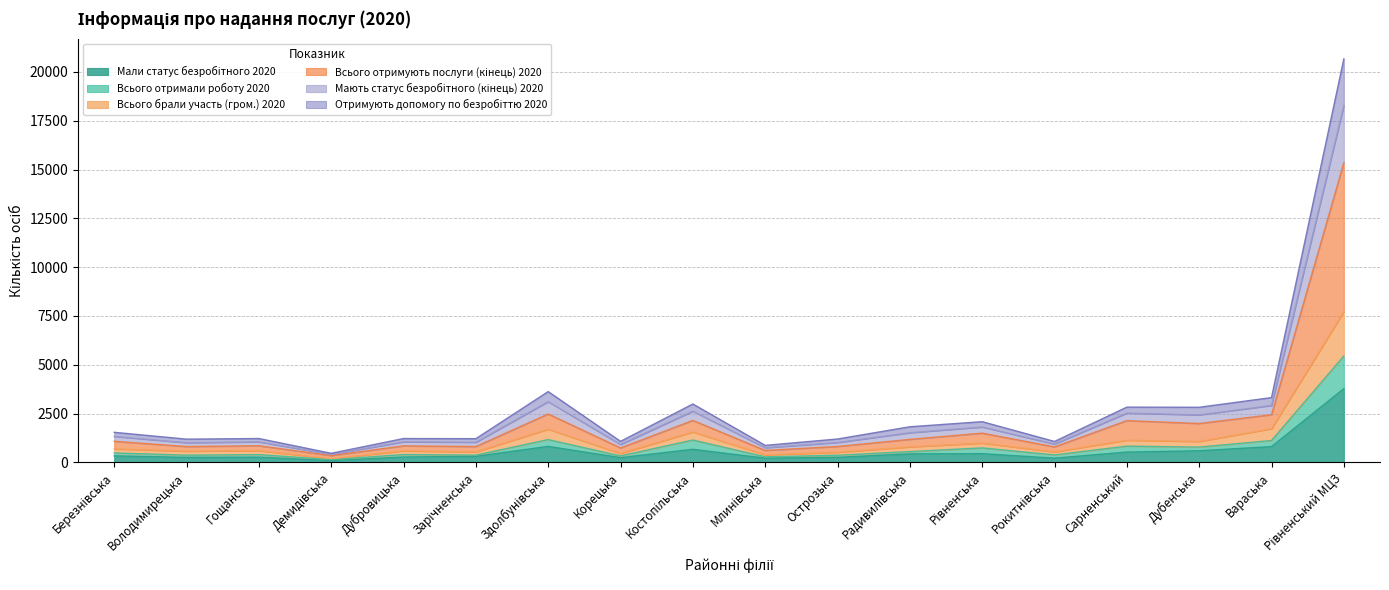

At how many categories does at least one series exceed 11697?

1